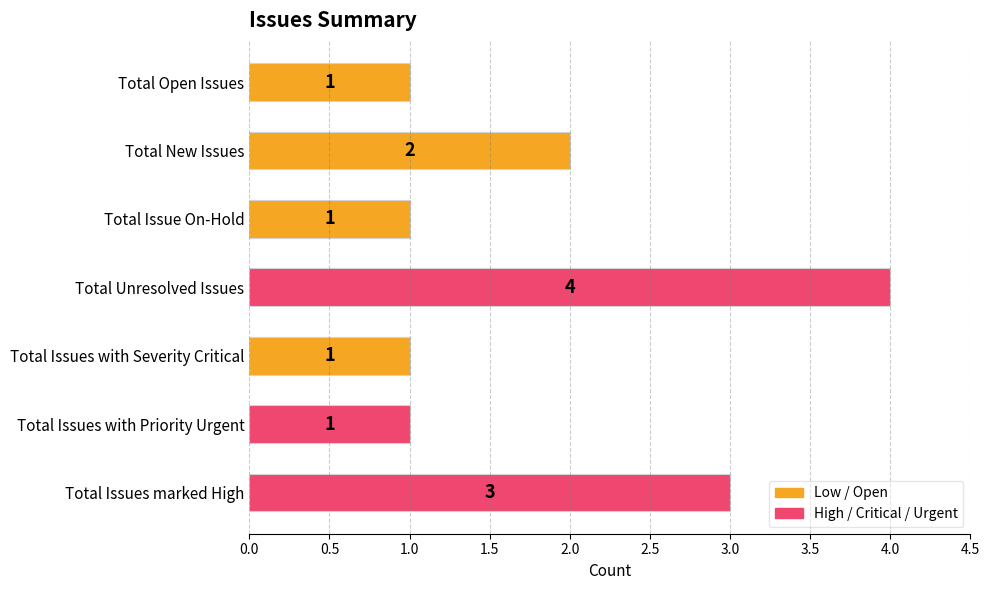

Where is the data nearest to the value 2?

Total New Issues